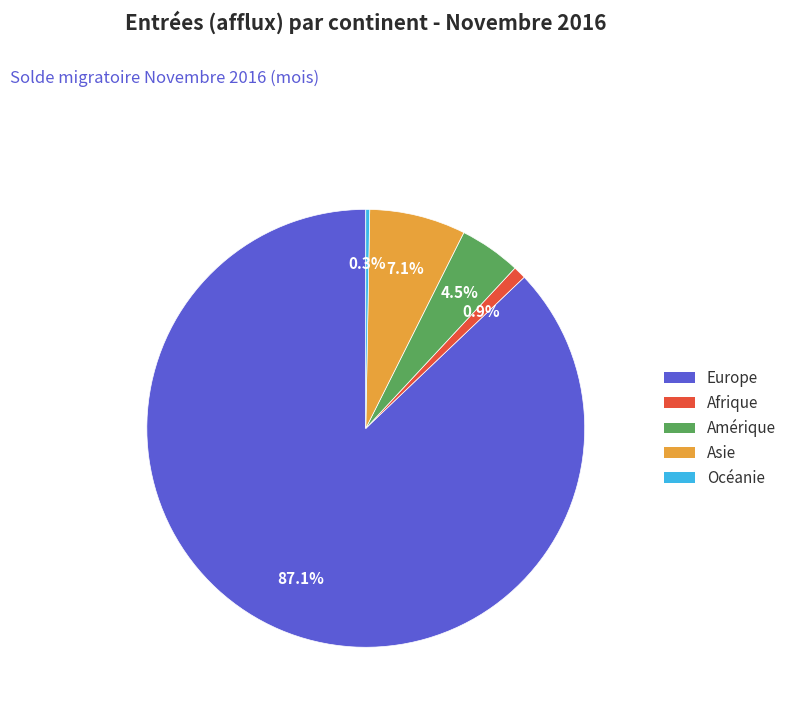

Which slice is the largest?

Europe